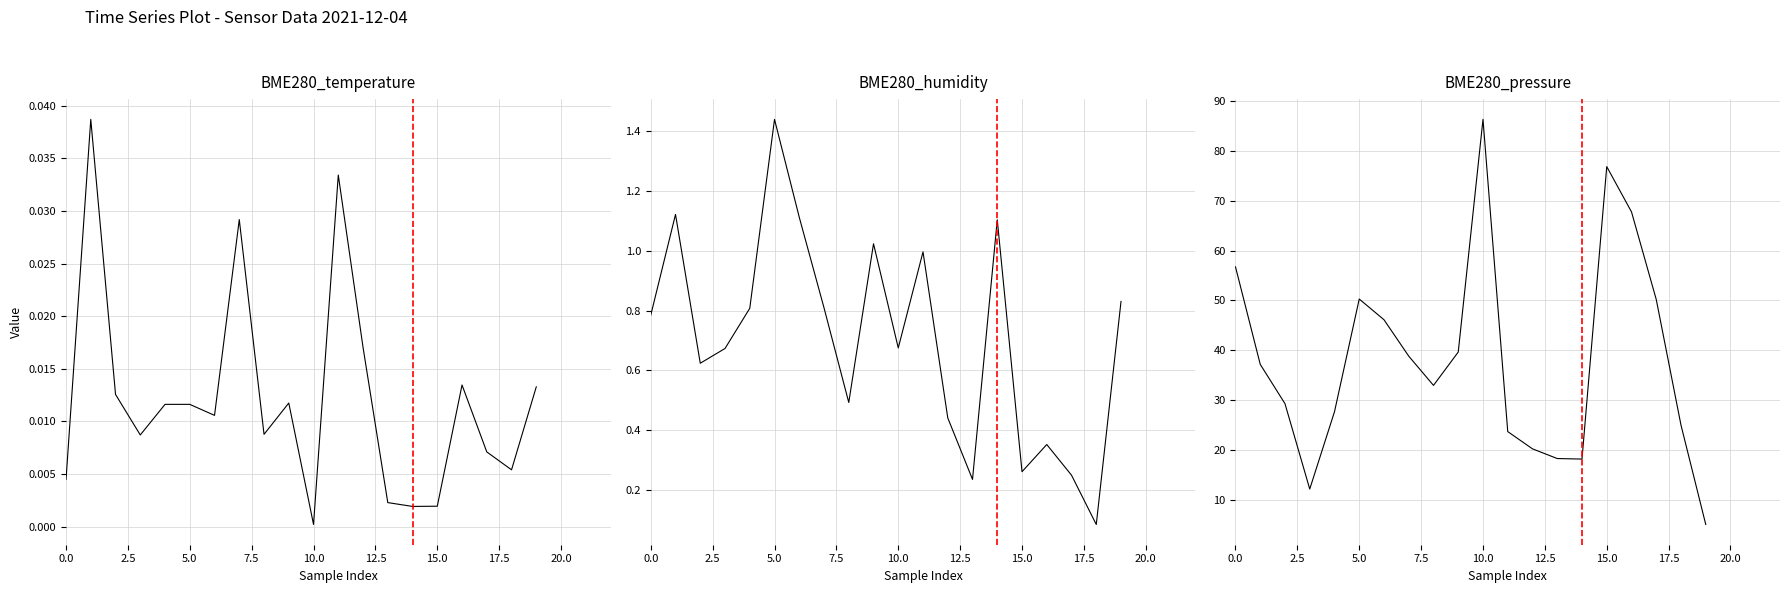

List the series in order of their peak value, lowest first.

BME280_temperature, BME280_humidity, BME280_pressure